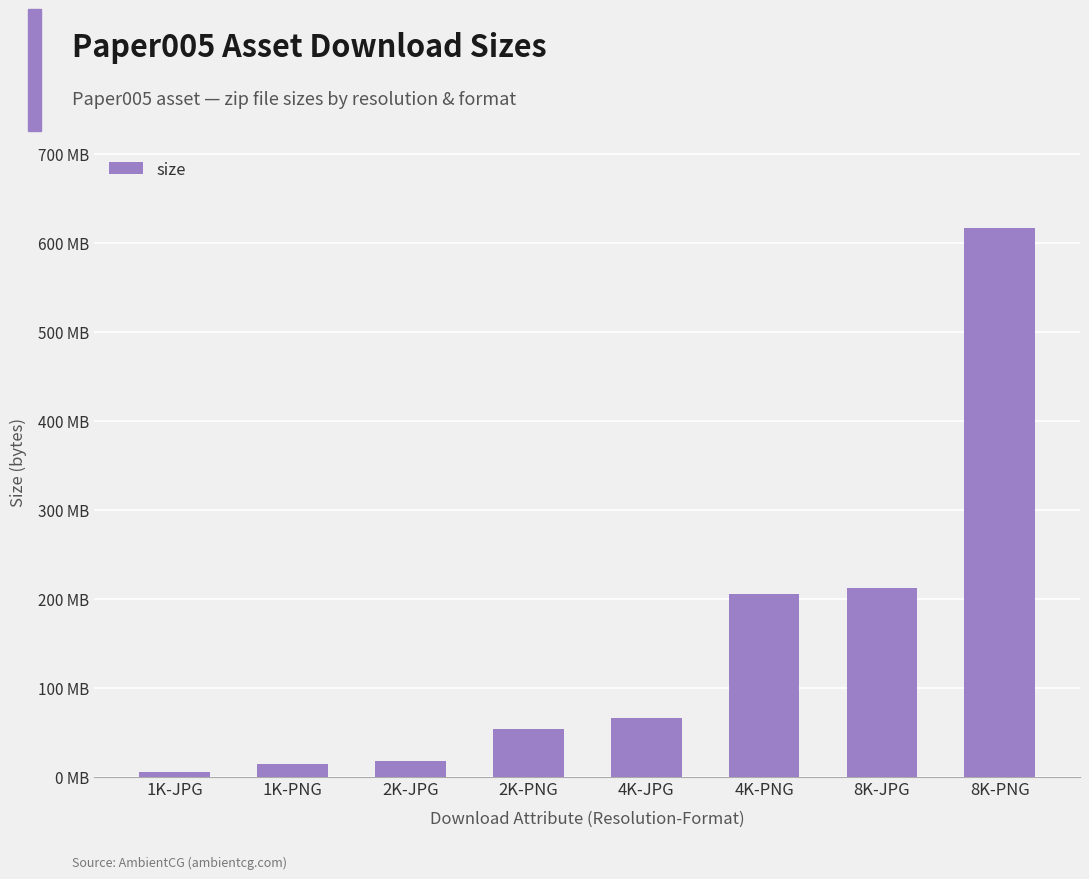

List the labels in order of value, smallest first.

1K-JPG, 1K-PNG, 2K-JPG, 2K-PNG, 4K-JPG, 4K-PNG, 8K-JPG, 8K-PNG